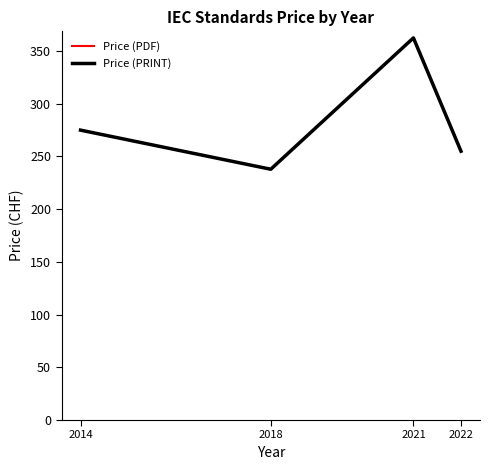

Does the chart have visible grid lines?

No